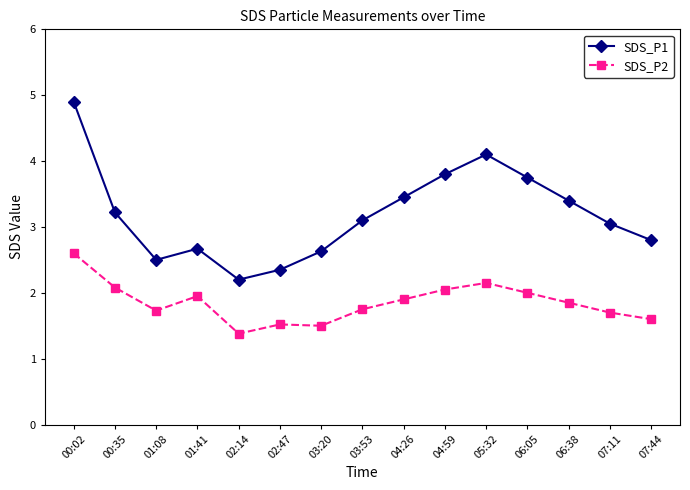

True or false: SDS_P2 has more than 1 interior local peaks.

True